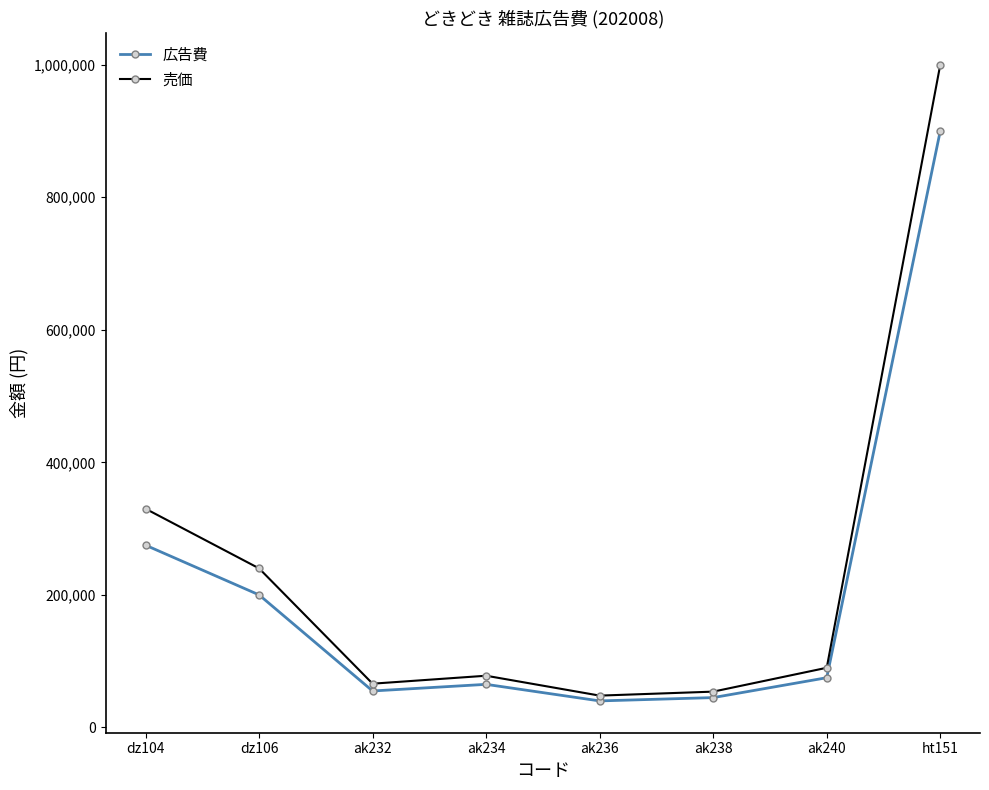

At how many categories does at least one series exceed 542019?

1